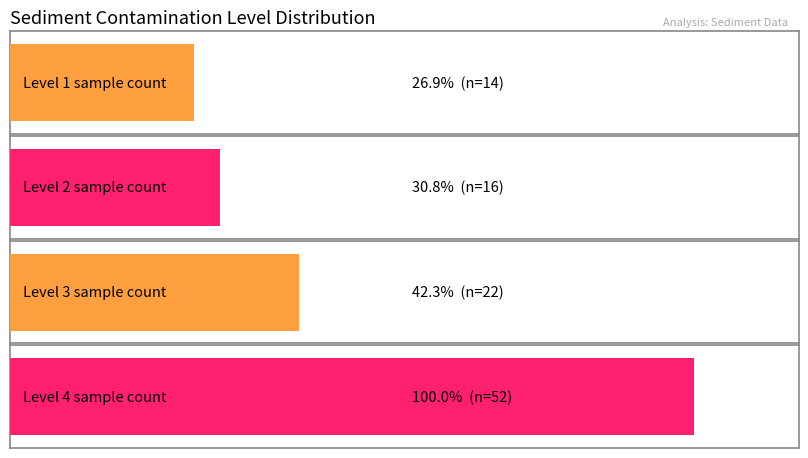

Reading right to left, what are all the values shown in this chart?

Level 4=52	Level 3=22	Level 2=16	Level 1=14